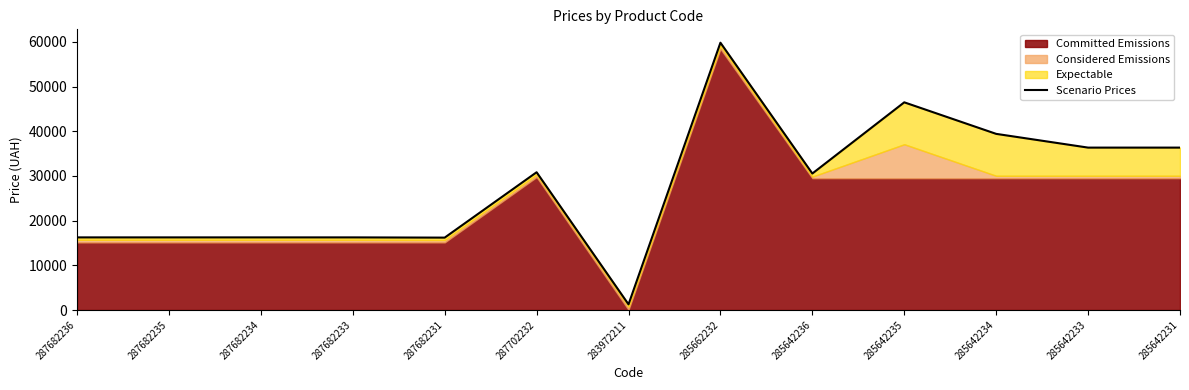

What is the greatest value displayed?

59814.0